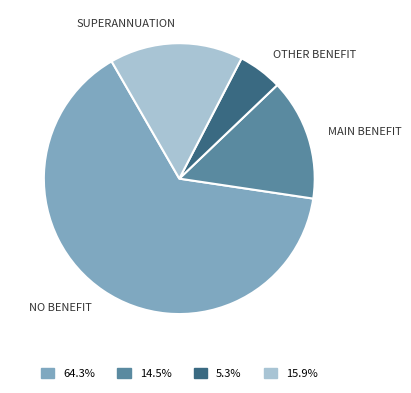

Does any single category account for the majority?

Yes